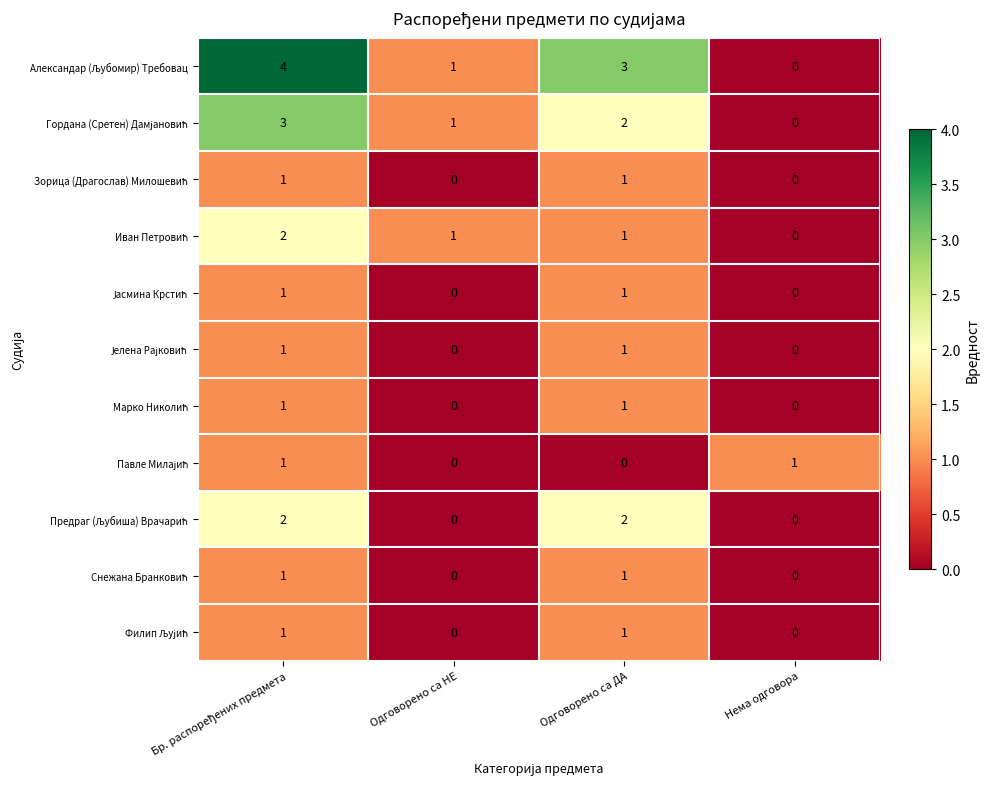

What is the total value across all series at Одговорено са НЕ?

3